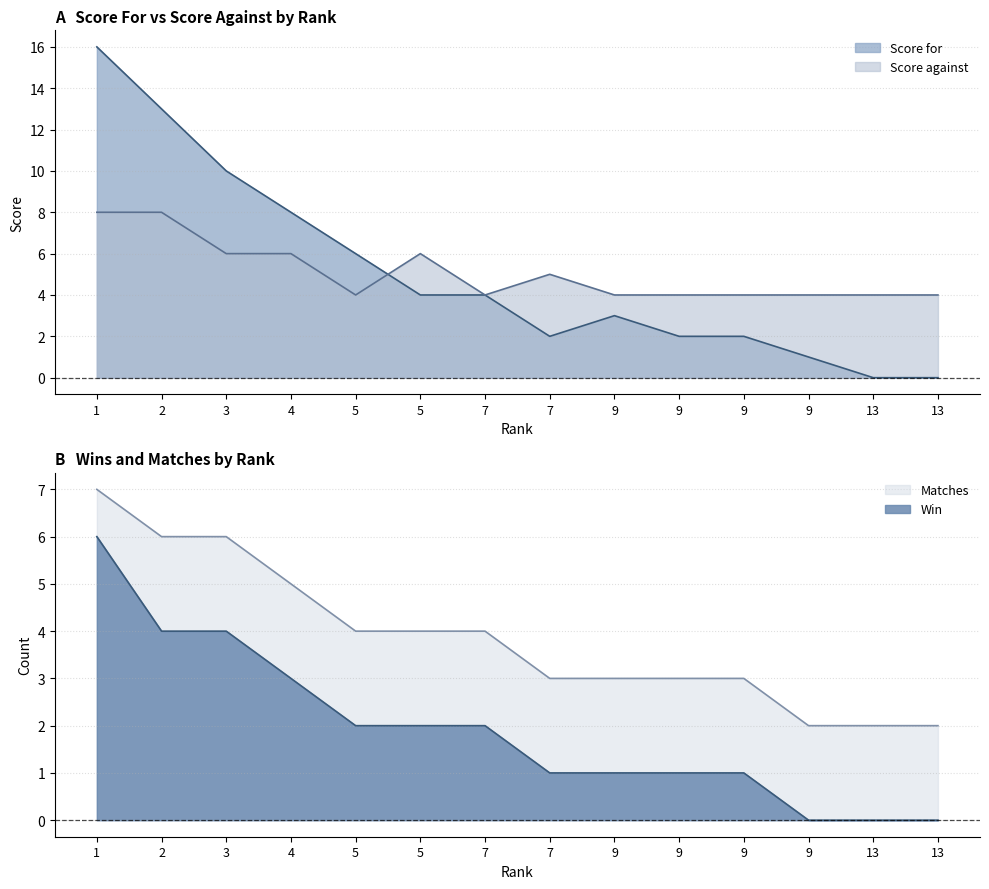

Which label corresponds to the largest value in the chart?

1